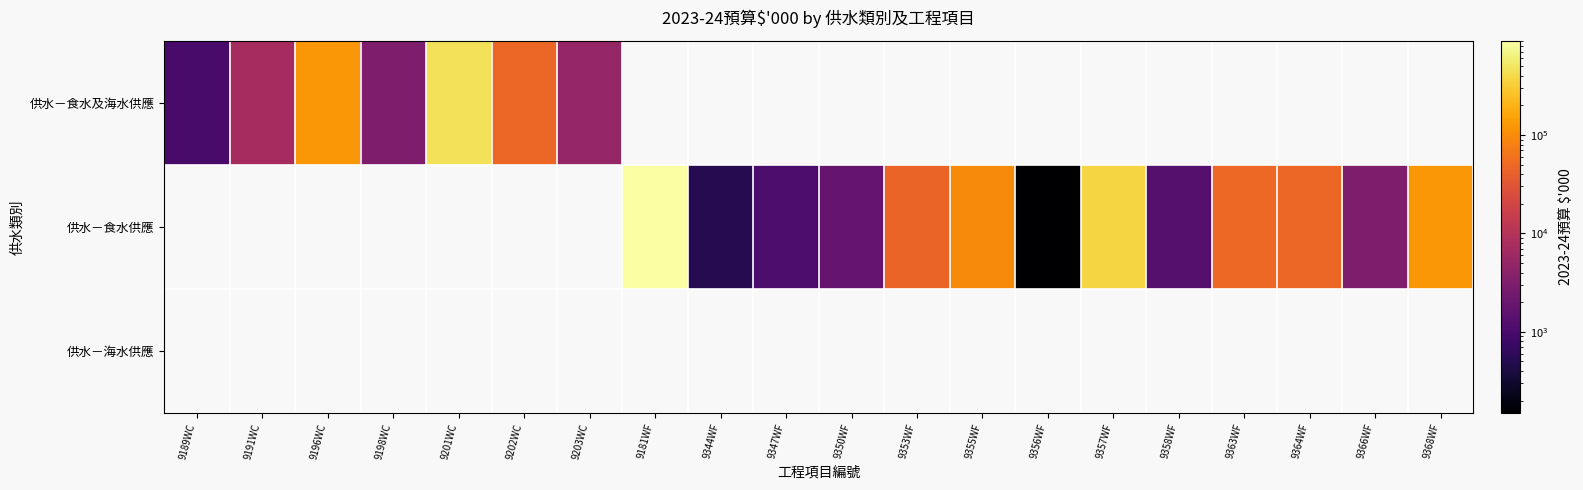

Reading left to right, what are all the values shown in this chart?

供水－食水及海水供應: 9189WC=1000	9191WC=7400	9196WC=122000	9198WC=3000	9201WC=467340	9202WC=48170	9203WC=5010	9181WF=0	9344WF=0	9347WF=0	9350WF=0	9353WF=0	9355WF=0	9356WF=0	9357WF=0	9358WF=0	9363WF=0	9364WF=0	9366WF=0	9368WF=0
供水－食水供應: 9189WC=0	9191WC=0	9196WC=0	9198WC=0	9201WC=0	9202WC=0	9203WC=0	9181WF=903000	9344WF=500	9347WF=1045	9350WF=1799	9353WF=44630	9355WF=96000	9356WF=150	9357WF=373000	9358WF=1300	9363WF=49120	9364WF=48200	9366WF=3000	9368WF=123517
供水－海水供應: 9189WC=0	9191WC=0	9196WC=0	9198WC=0	9201WC=0	9202WC=0	9203WC=0	9181WF=0	9344WF=0	9347WF=0	9350WF=0	9353WF=0	9355WF=0	9356WF=0	9357WF=0	9358WF=0	9363WF=0	9364WF=0	9366WF=0	9368WF=0